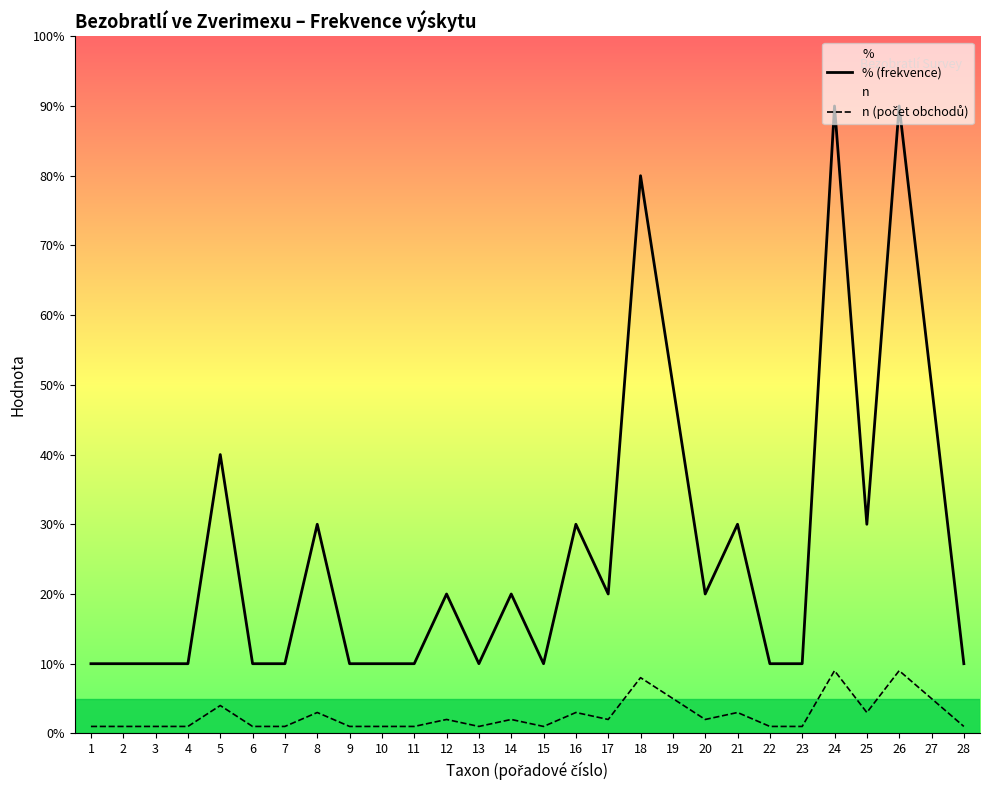

The value of % (frekvence) at 7 is 10. True or false?

True